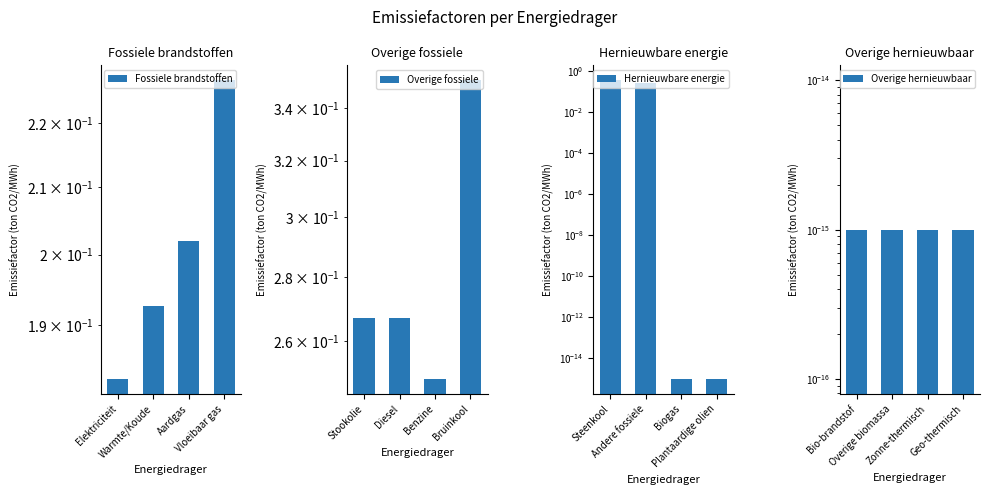

Does the chart contain any negative values?

No